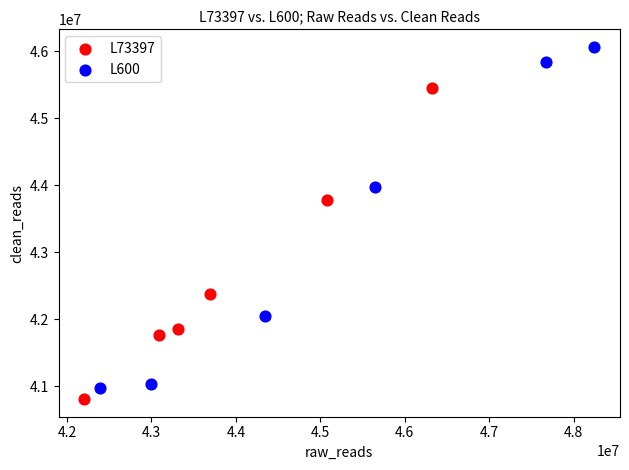

Which series has the widest spread of Y values?

L600